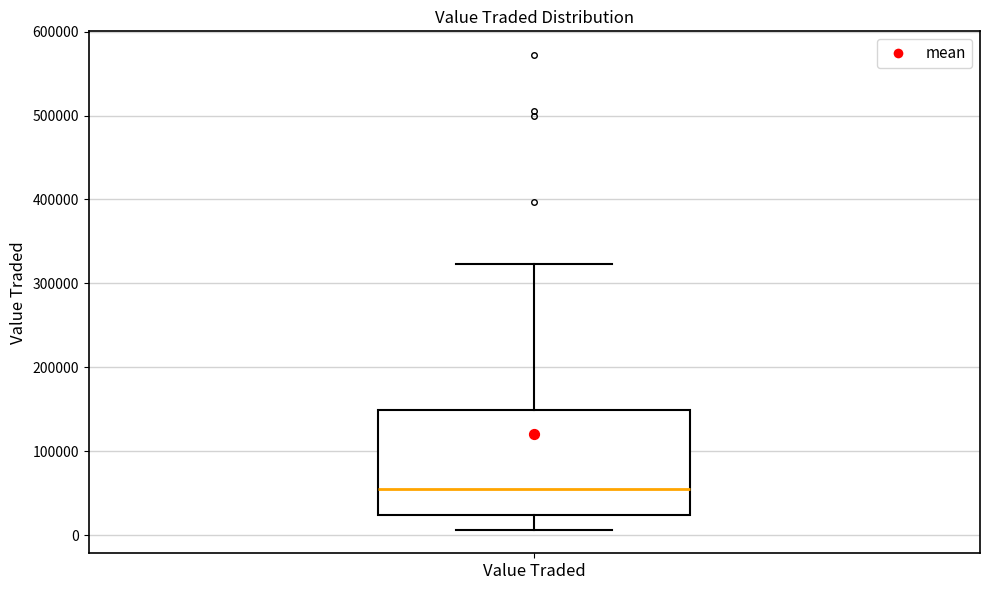

Transcribe this box plot: give where the median line is, the range the box spans, and where the two whiskers end, as read against the y-axis. The values are not printed on the chart, so give them approximately, as read against the axis.

median 50000, box 20000 to 150000, whiskers 10000 to 320000